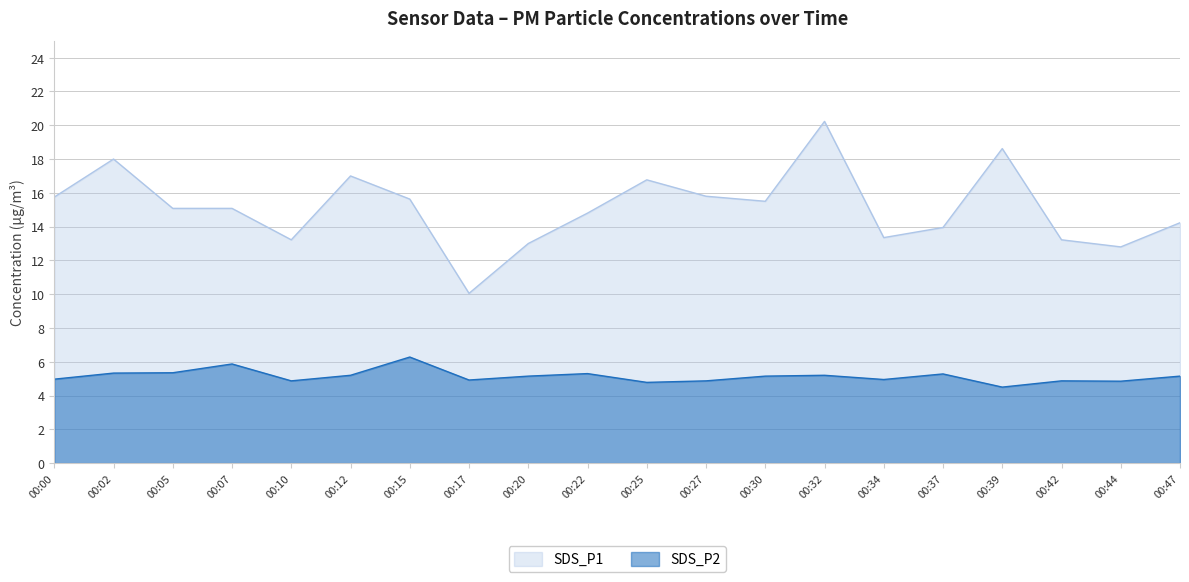

How many data points in SDS_P2 are less than 5?

9